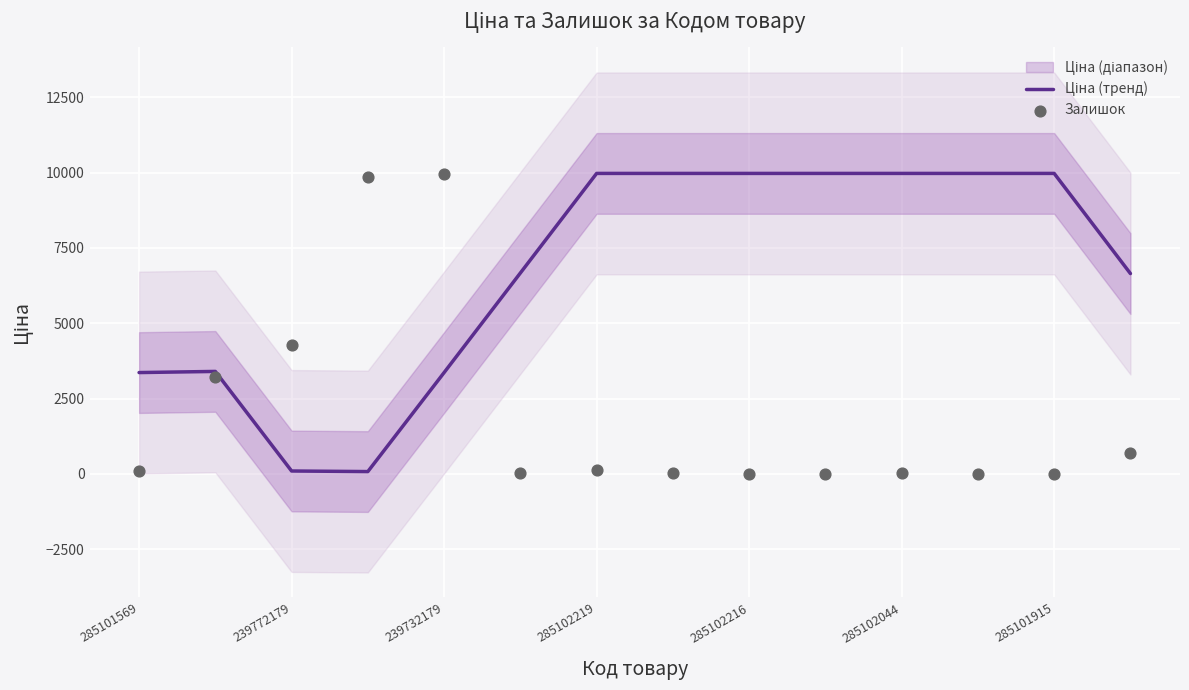

Which series has the largest total across all categories?

Ціна (тренд)